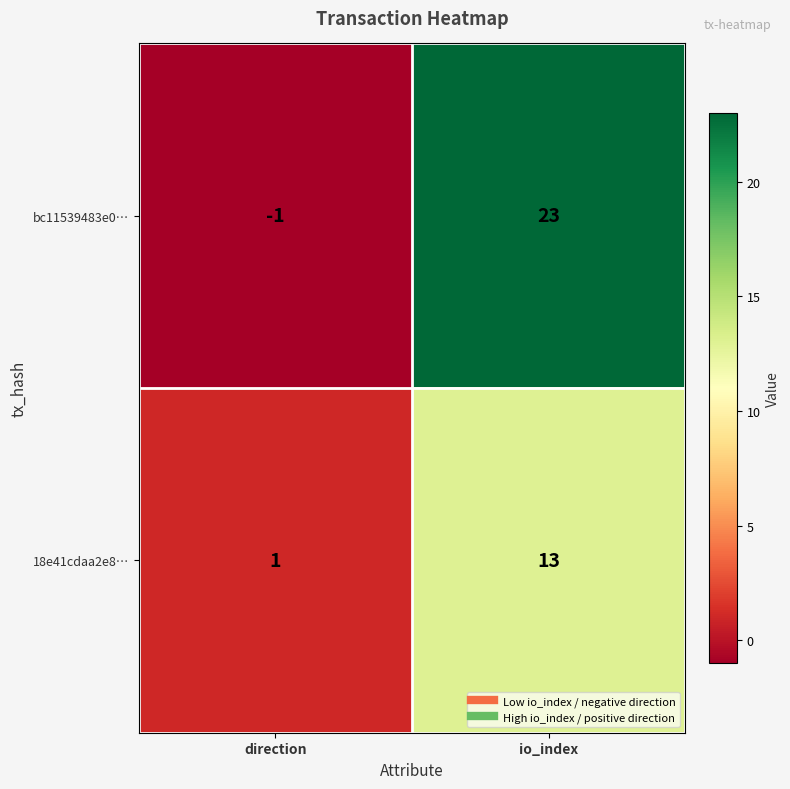

The value of bc11539483e0… at io_index is 35. True or false?

False